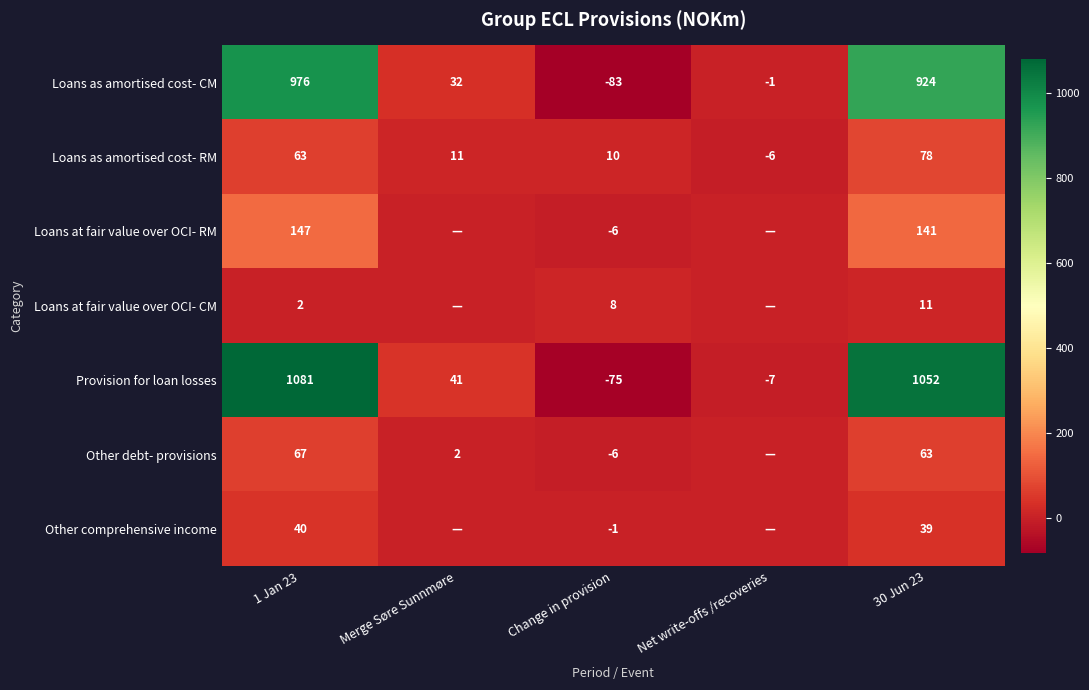

How many values in the Loans as amortised cost- RM series are below 11?

2